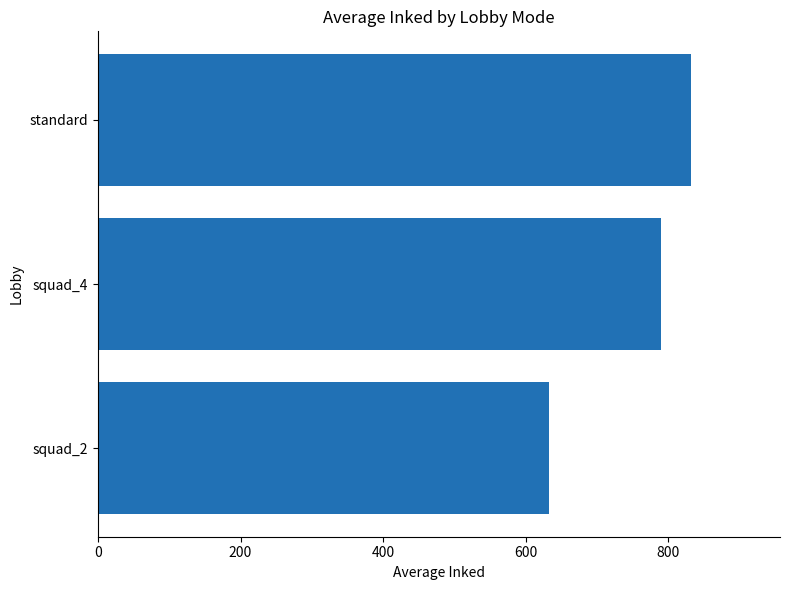

What is the maximum value shown in the chart?

831.9